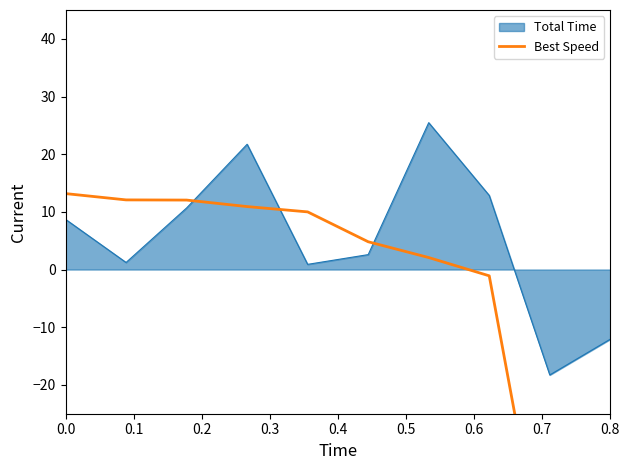

The value of Total Time at 0.8 is -19.1. True or false?

False